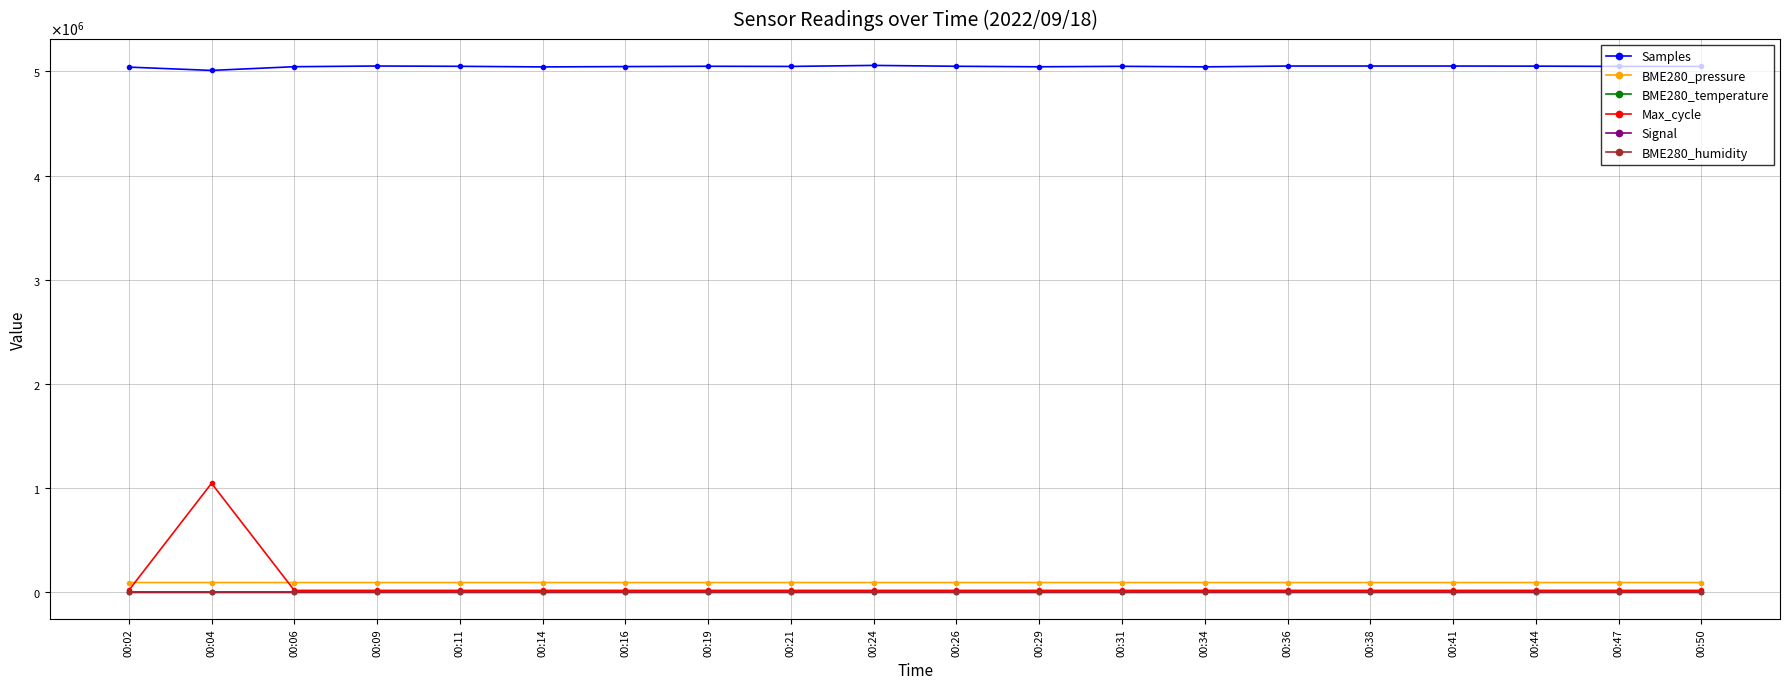

True or false: Samples and Max_cycle cross at least once.

False